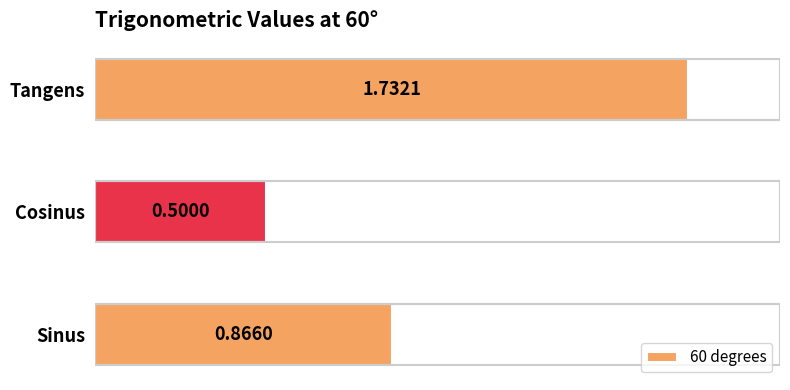

List the labels in order of value, smallest first.

Cosinus, Sinus, Tangens